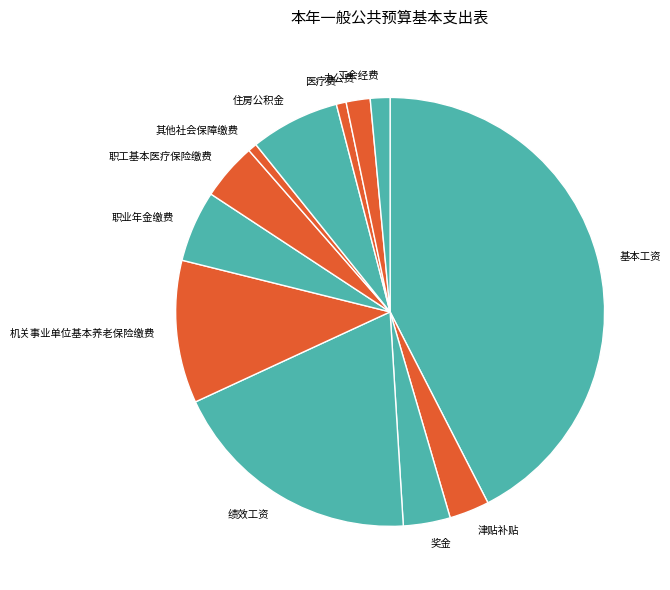

Is 职业年金缴费 the majority of the pie?

No